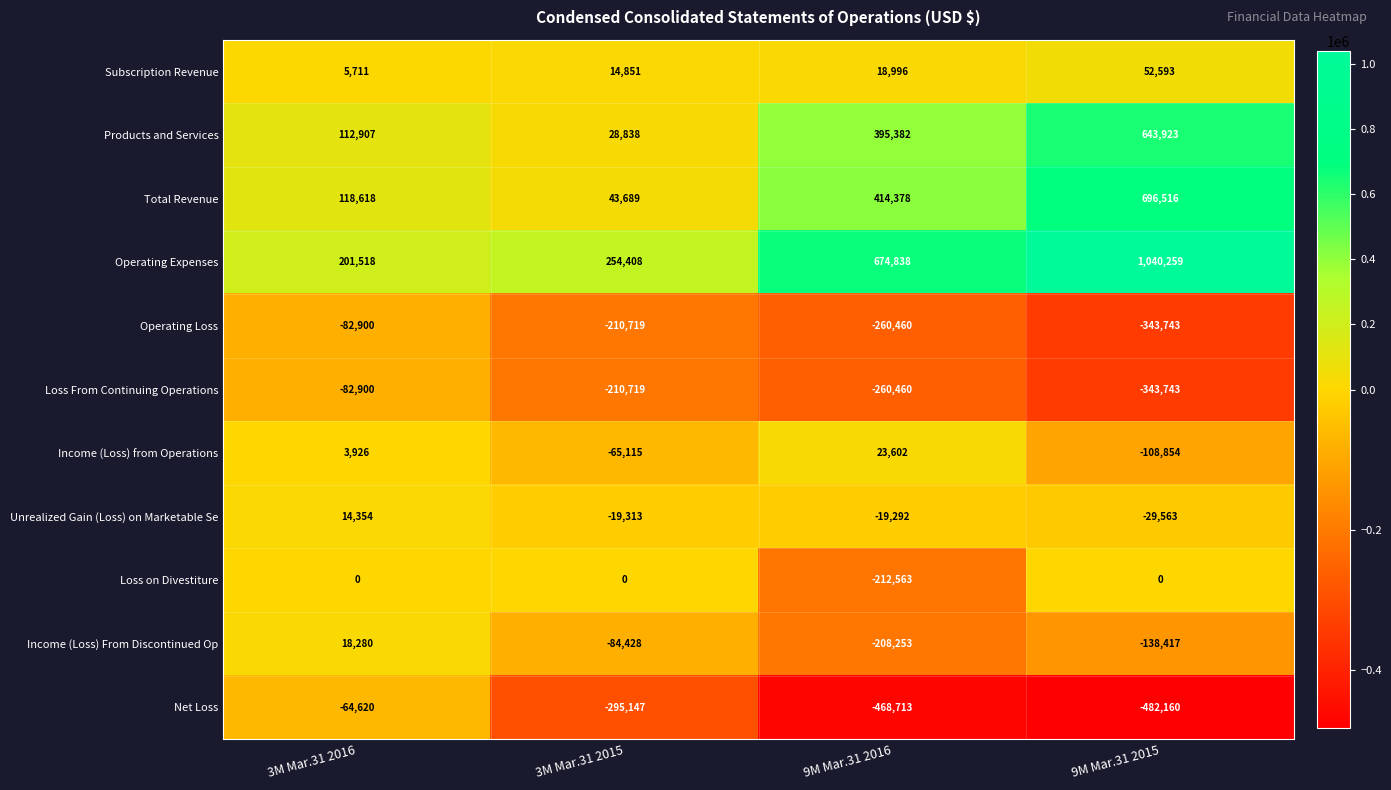

The value of Products and Services at 3M Mar.31 2015 is 7079. True or false?

False